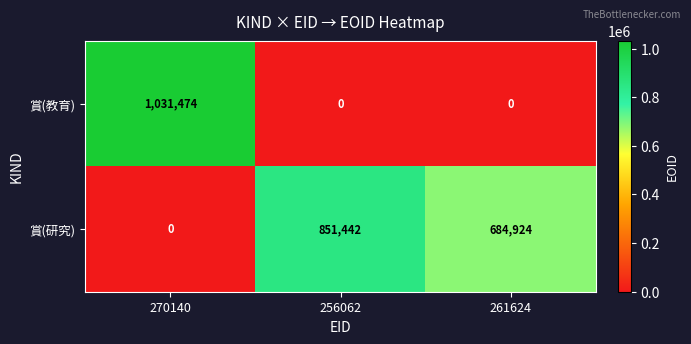

Rank the series by their maximum value, from highest to lowest.

賞(教育), 賞(研究)